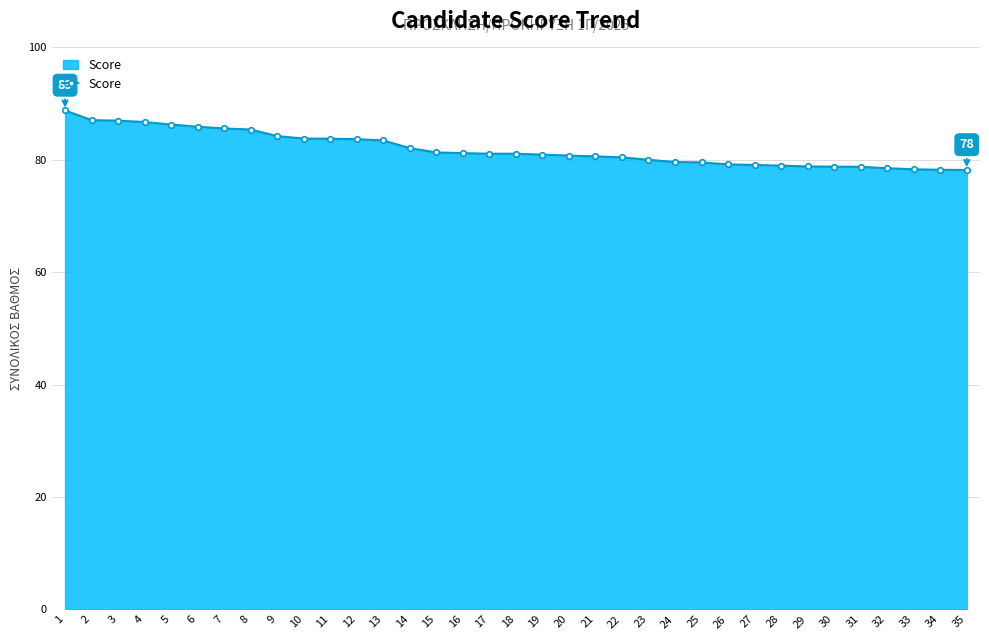

What is the average value?

81.9